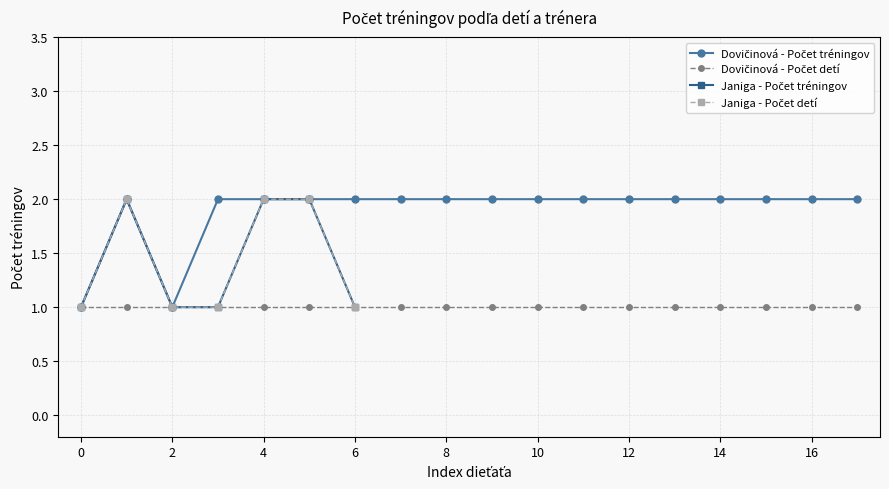

Does the chart display data point markers on the line(s)?

Yes